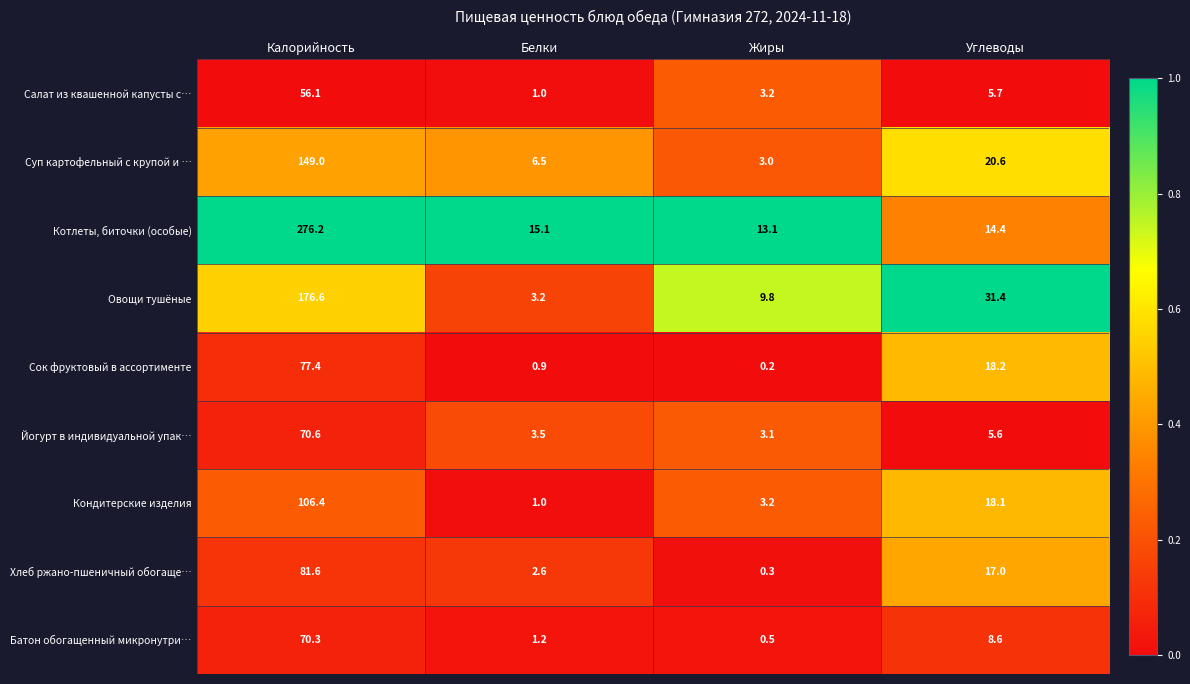

At Калорийность, list the series in order from largest to smallest.

Котлеты, биточки (особые), Овощи тушёные, Суп картофельный с крупой и …, Кондитерские изделия, Хлеб ржано-пшеничный обогаще…, Сок фруктовый в ассортименте, Йогурт в индивидуальной упак…, Батон обогащенный микронутри…, Салат из квашенной капусты с…